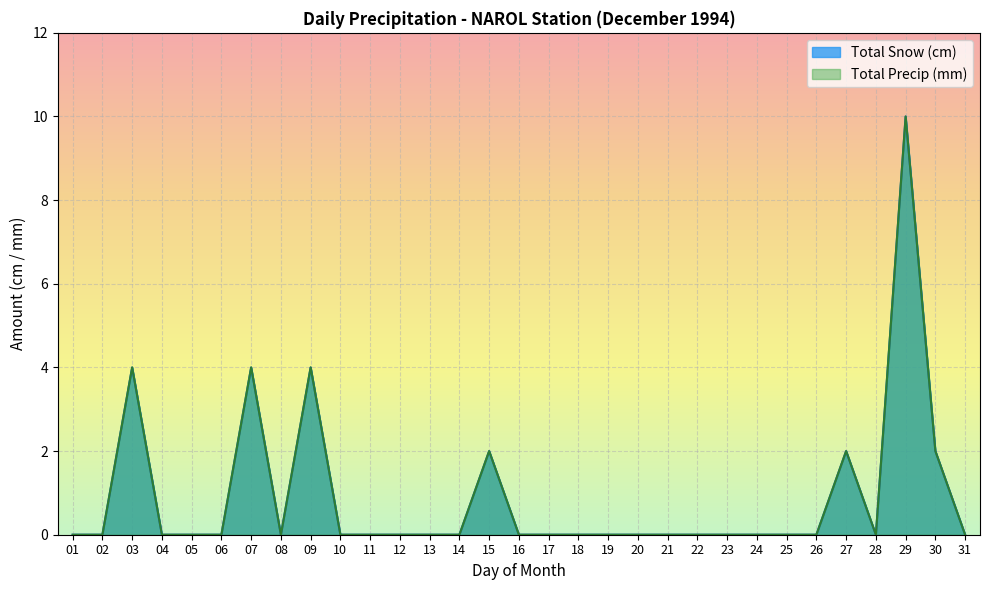

Rank the series by their maximum value, from highest to lowest.

Total Snow (cm), Total Precip (mm)